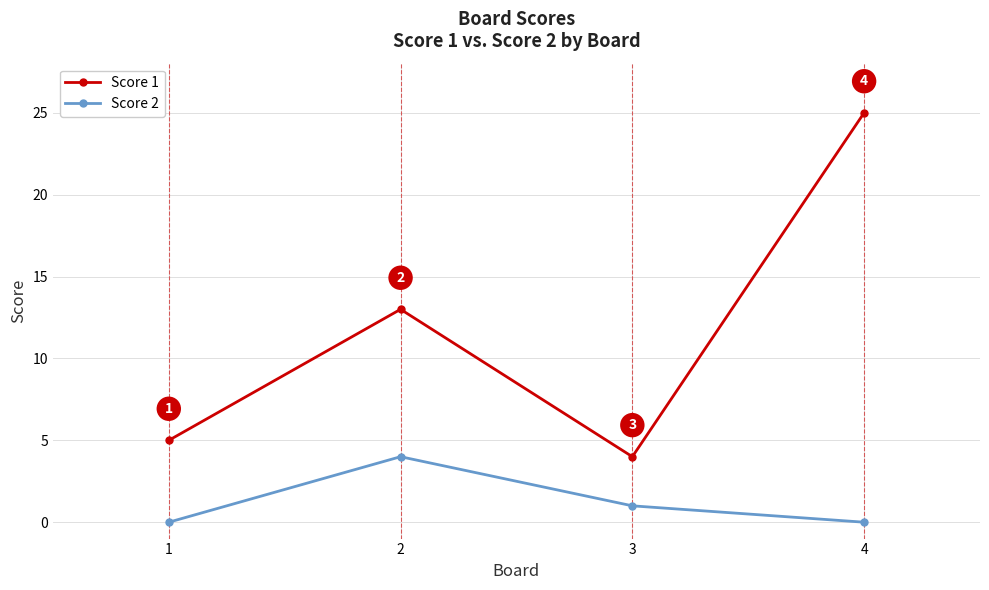

At 4, list the series in order from largest to smallest.

Score 1, Score 2